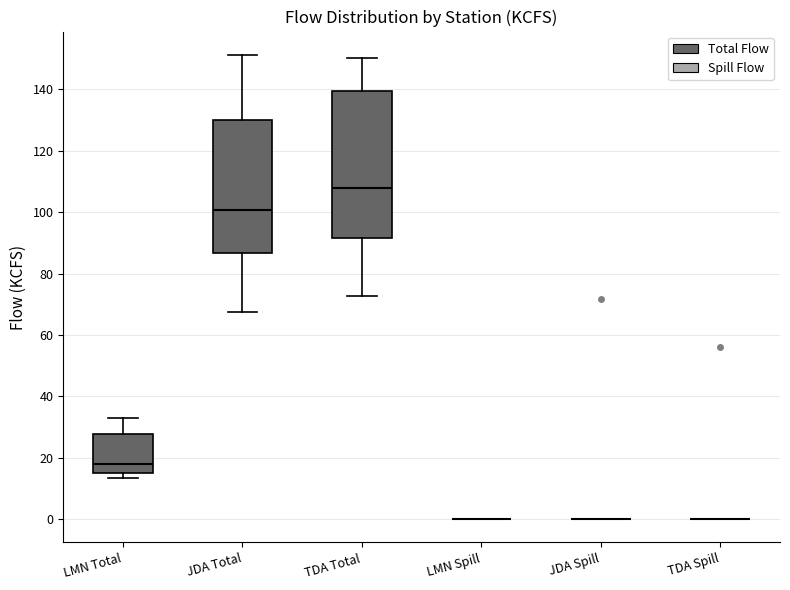

Which box is the tallest, from its lower edge to its upper edge?

TDA Total